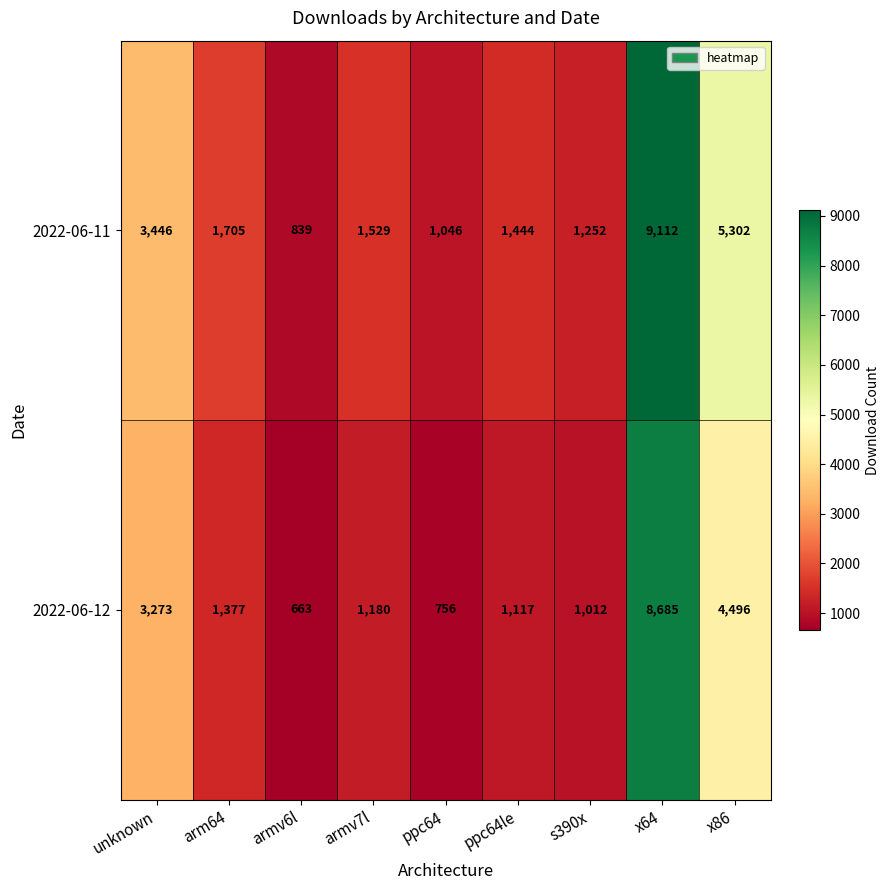

Which series has the largest range (max minus min)?

2022-06-11